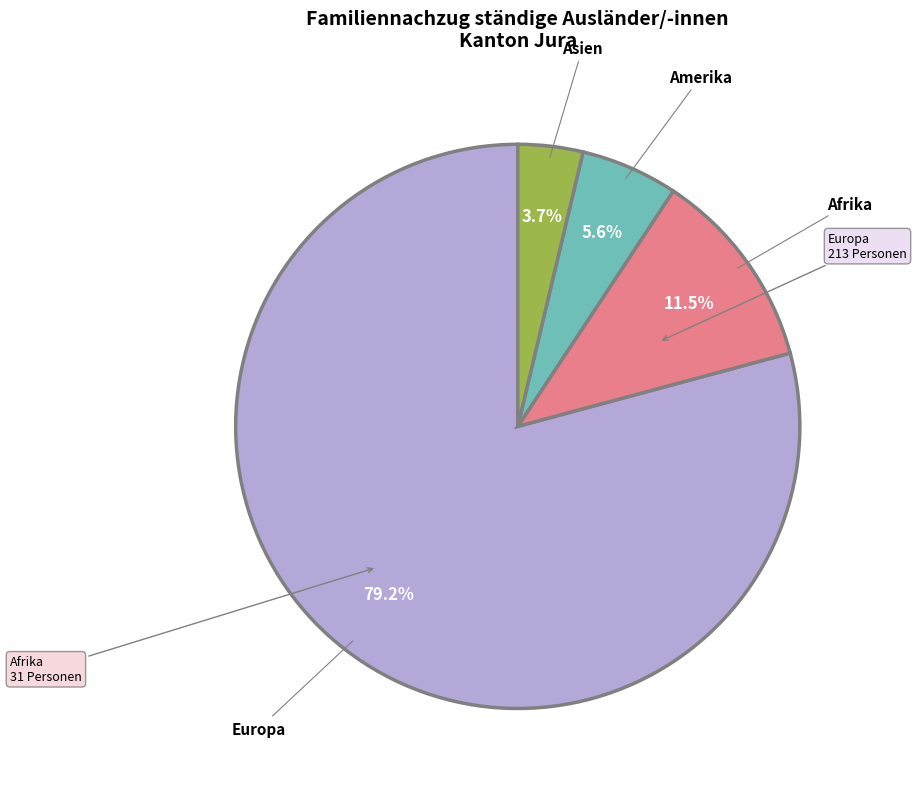

Does any single category account for the majority?

Yes